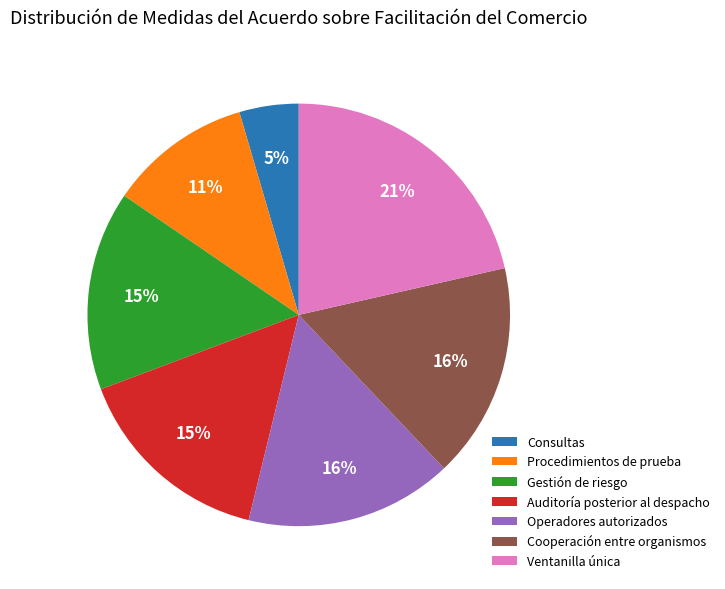

How many segments does this pie chart have?

7